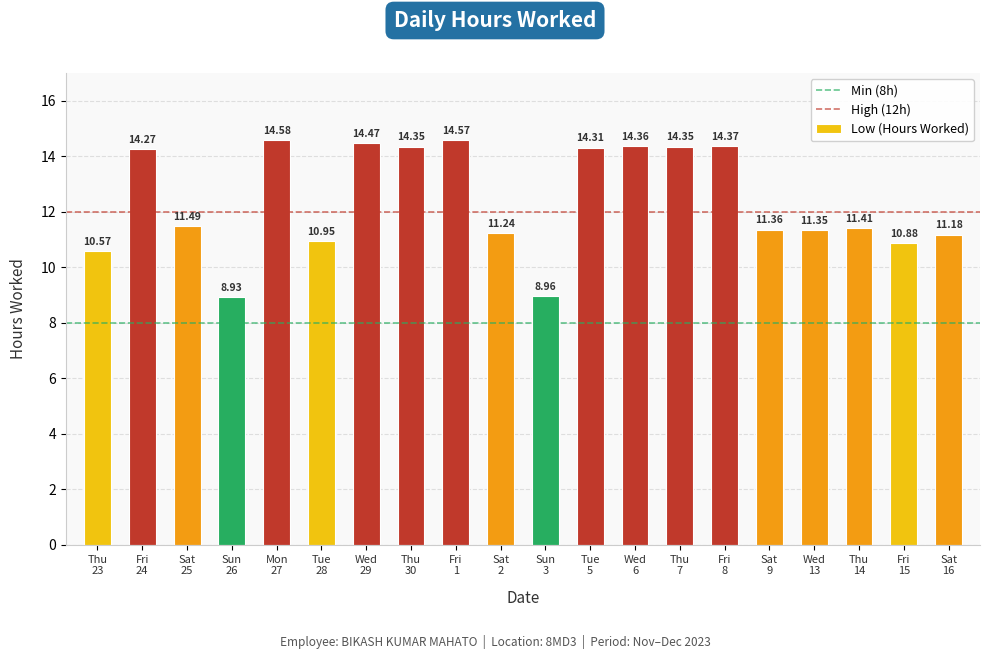

What is the average value?

12.4